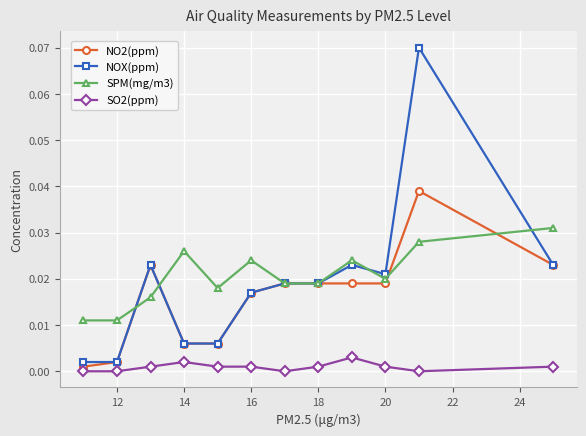

Which series has the widest spread of values?

NOX(ppm)